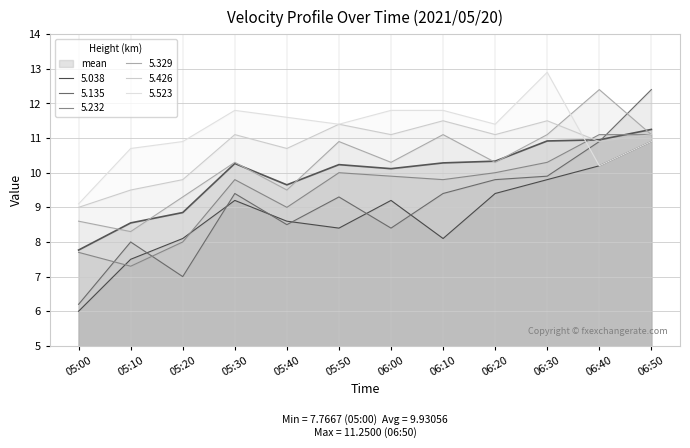

What is the sum of the 5.426 values at 06:50 and 05:20?

20.9